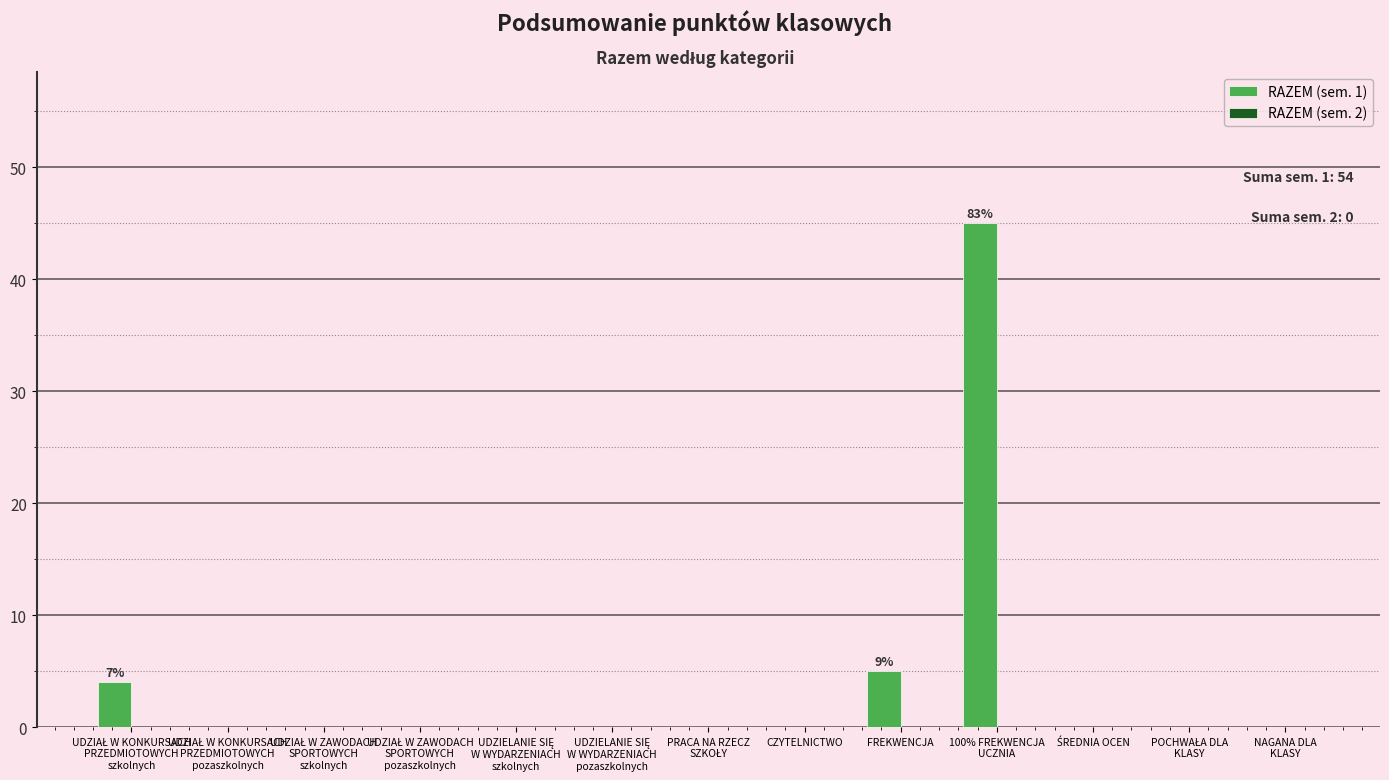

What is the greatest value displayed?

45